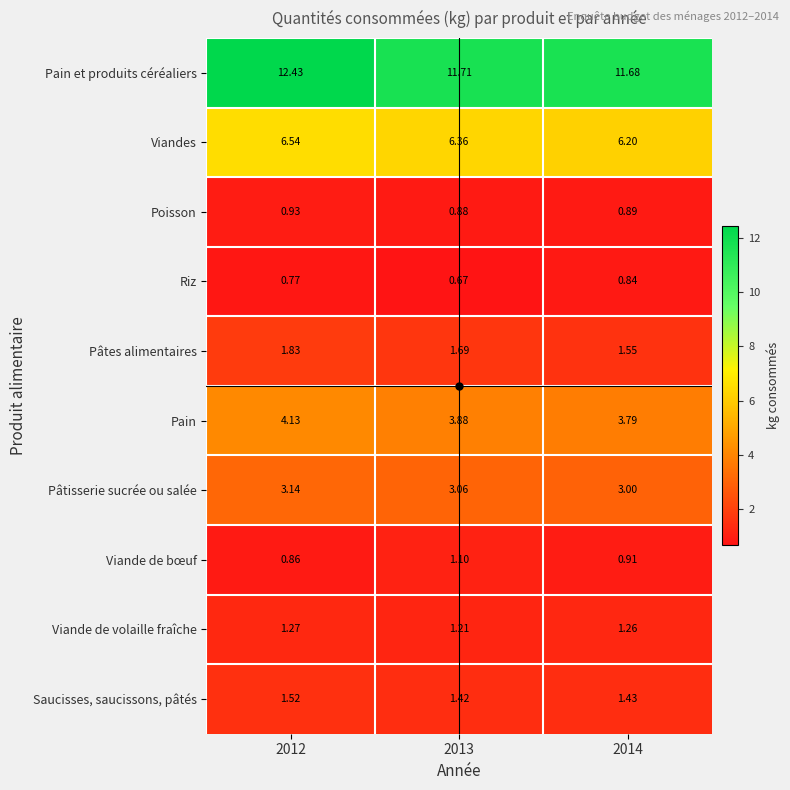

Which series has the largest total across all categories?

Pain et produits céréaliers